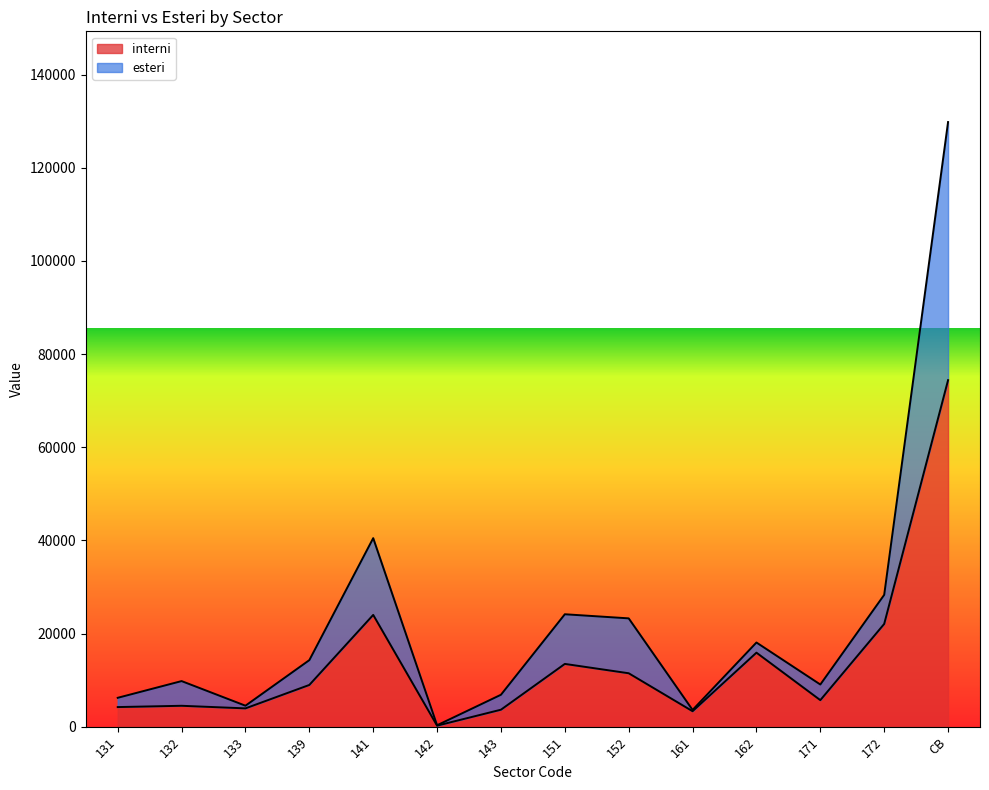

Reading left to right, transcribe all the data shown in this chart.

interni: 131=4210	132=4487	133=3932	139=8959	141=23999	142=222	143=3645	151=13477	152=11470	161=3318	162=15892	171=5696	172=22063	CB=74401
esteri: 131=6200	132=9789	133=4504	139=14288	141=40479	142=303	143=6856	151=24138	152=23256	161=3595	162=18073	171=9053	172=28305	CB=129813